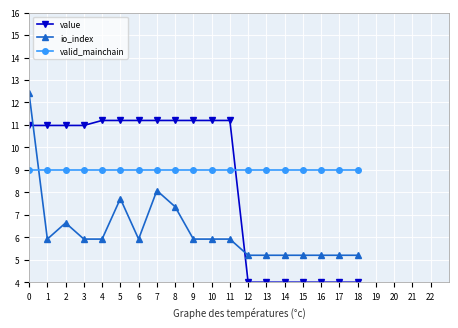

Does the chart display data point markers on the line(s)?

Yes